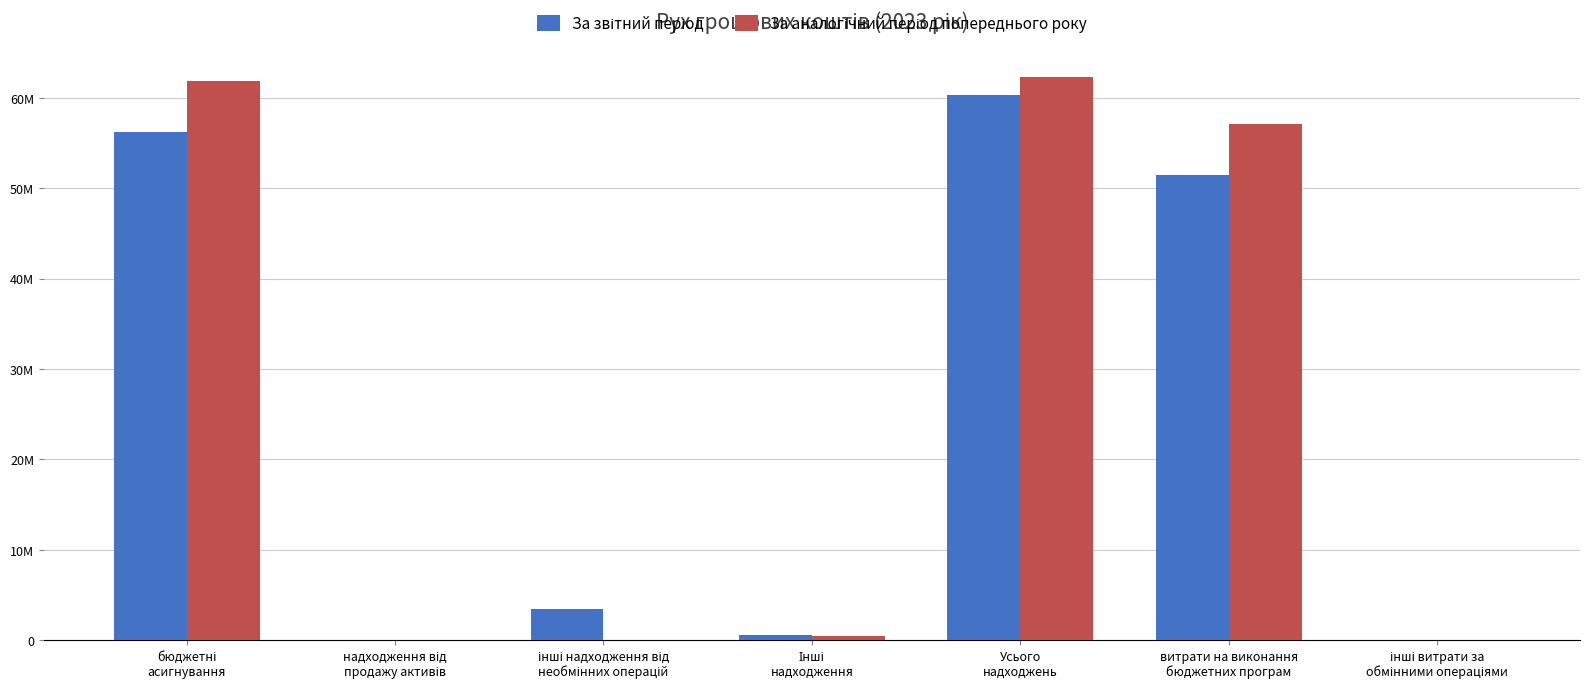

Which has a higher value, Усього
надходжень or витрати на виконання
бюджетних програм?

Усього
надходжень